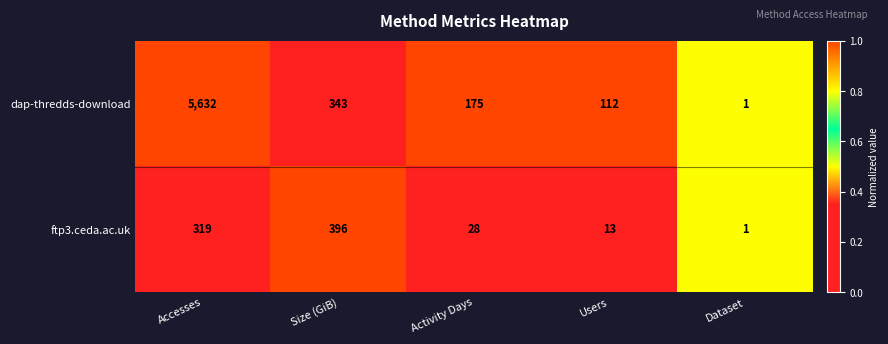

True or false: ftp3.ceda.ac.uk has a value of 13 at Users.

True